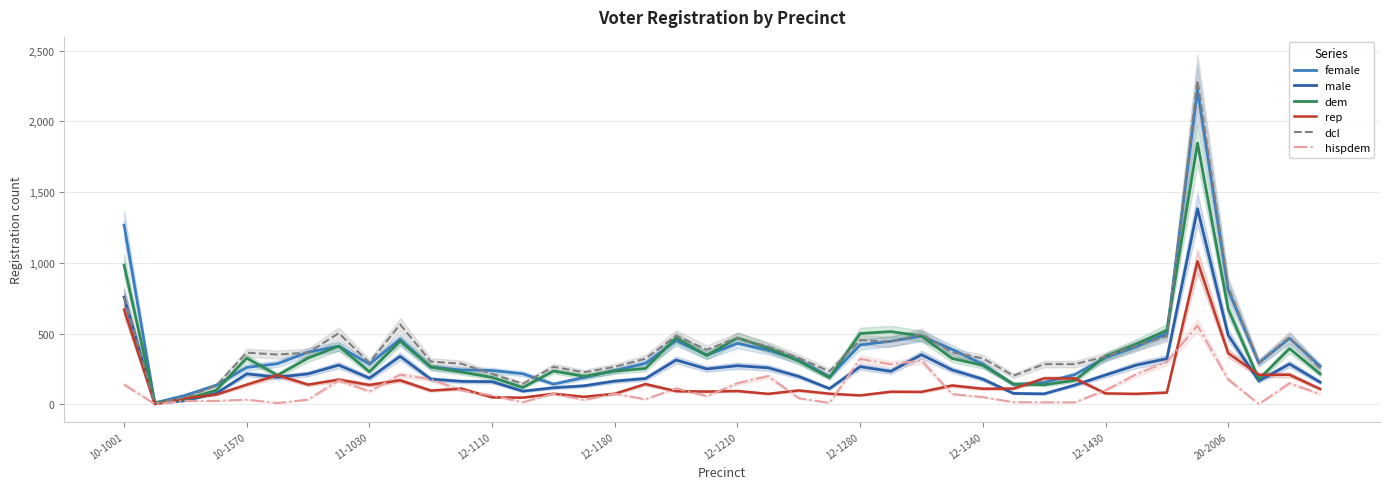

Rank the series at 11 from lowest to highest value.

hispdem, rep, male, dem, female, dcl